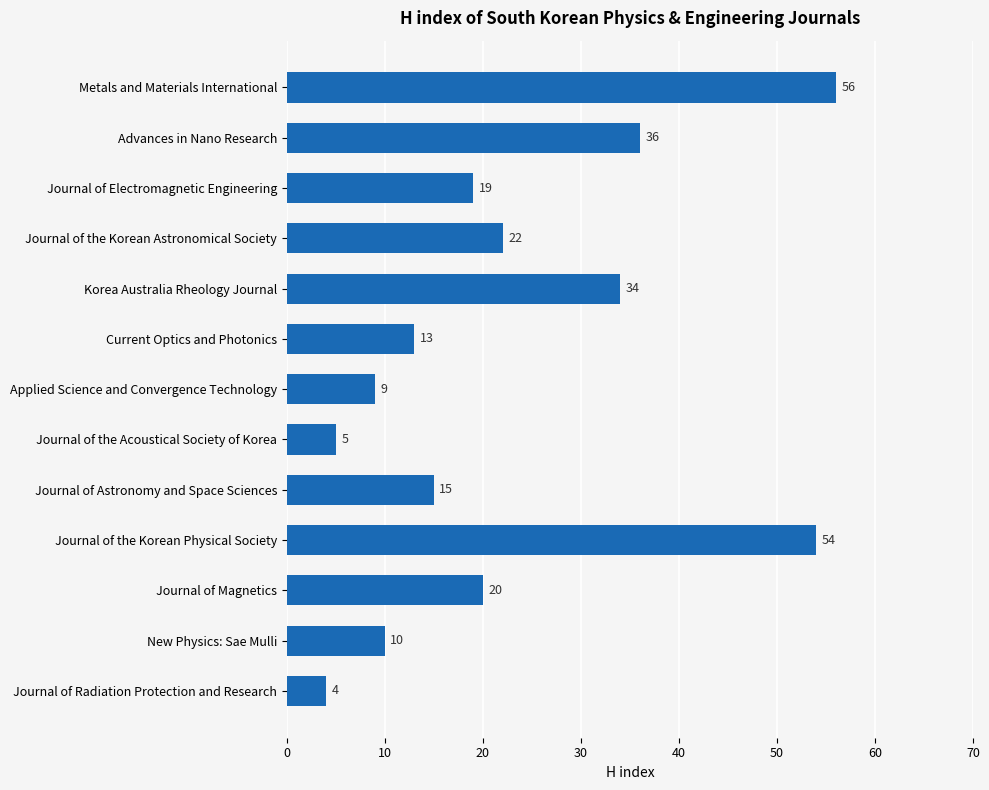

What is the value of the 7th bar from the top?

9